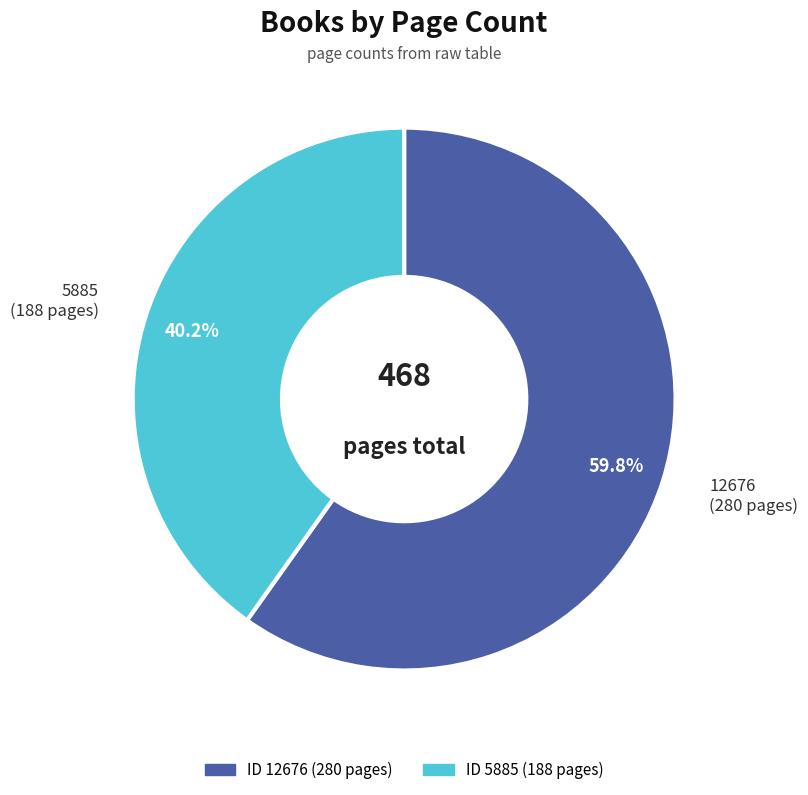

Is there any slice that represents more than half of the pie?

Yes